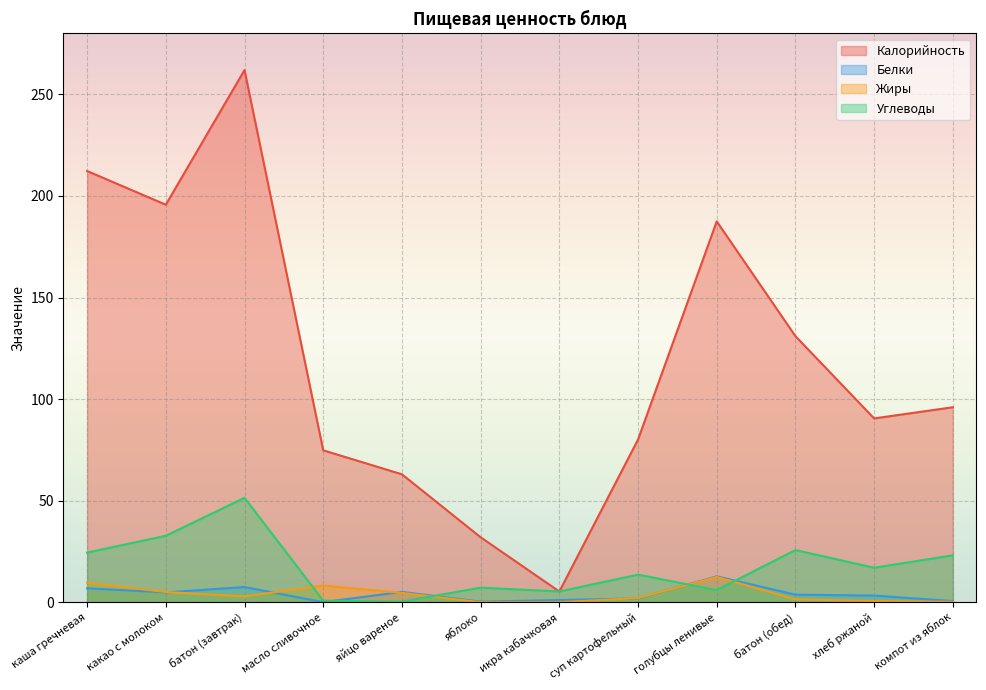

True or false: Белки has a value of 1.1 at икра кабачковая.

True